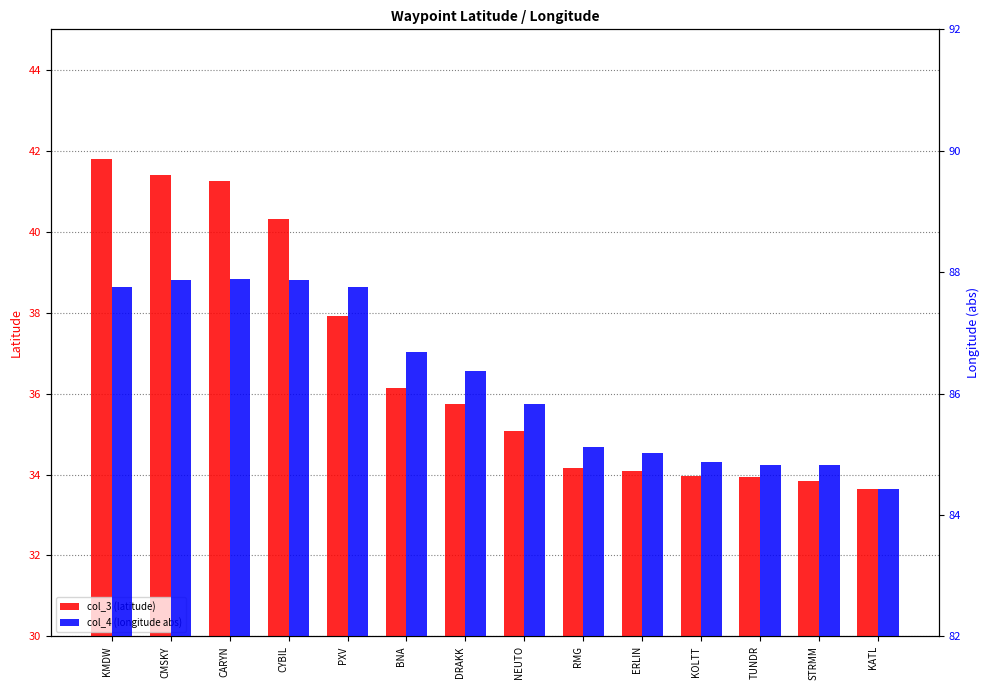

What is the smallest value displayed?

33.6